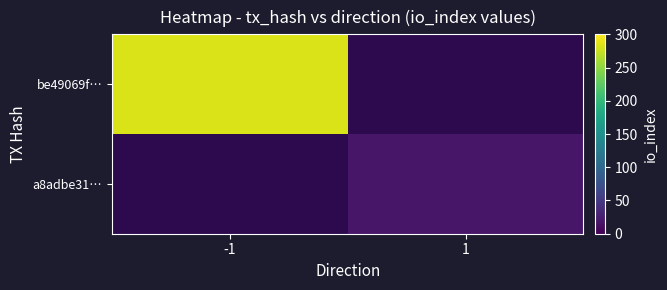

What is the smallest value displayed?

18.0